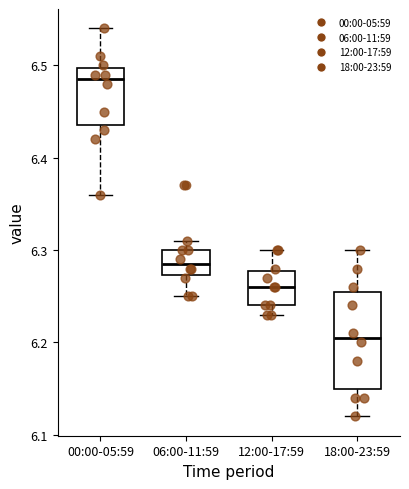

Reading left to right, read every box against the y-axis: the position of its median line, the range the box covers, and the ends of its whiskers. The values are not printed on the chart, so give them approximately, as read against the axis.

00:00-05:59: median 6.49, box 6.44 to 6.50, whiskers 6.36 to 6.54
06:00-11:59: median 6.29, box 6.27 to 6.30, whiskers 6.25 to 6.31
12:00-17:59: median 6.26, box 6.24 to 6.28, whiskers 6.23 to 6.30
18:00-23:59: median 6.21, box 6.15 to 6.26, whiskers 6.12 to 6.30